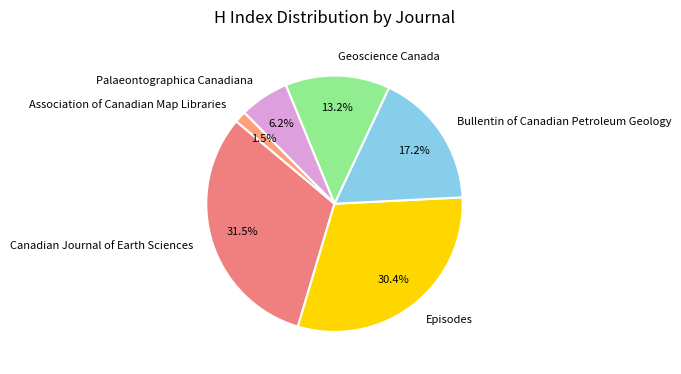

The Palaeontographica Canadiana slice represents 1% of the pie. True or false?

False